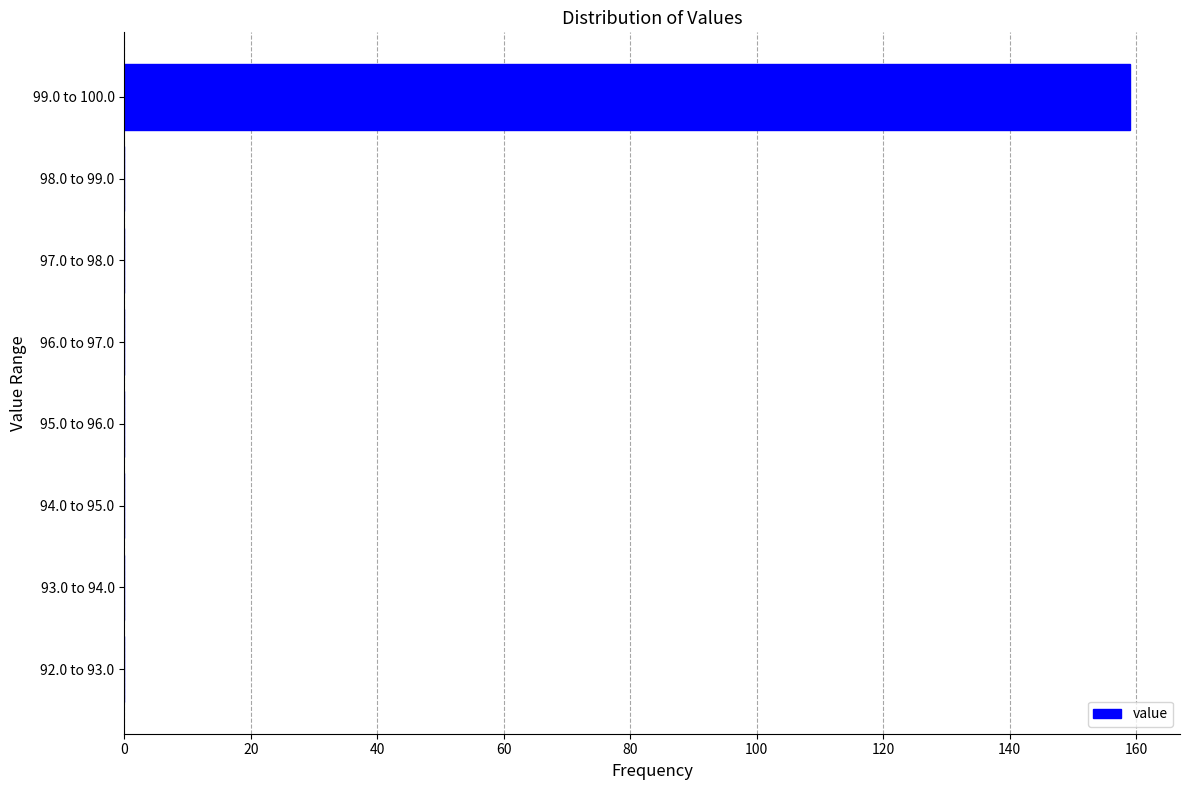

Reading top to bottom, list all the values displayed in this chart.

99.0 to 100.0=159	98.0 to 99.0=0	97.0 to 98.0=0	96.0 to 97.0=0	95.0 to 96.0=0	94.0 to 95.0=0	93.0 to 94.0=0	92.0 to 93.0=0